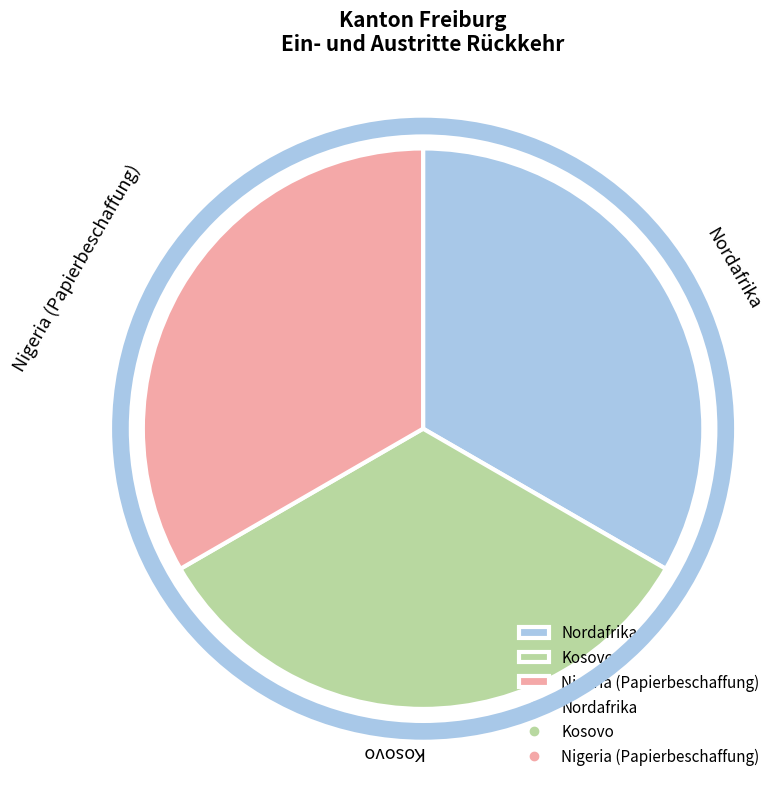

Is there any slice that represents more than half of the pie?

No